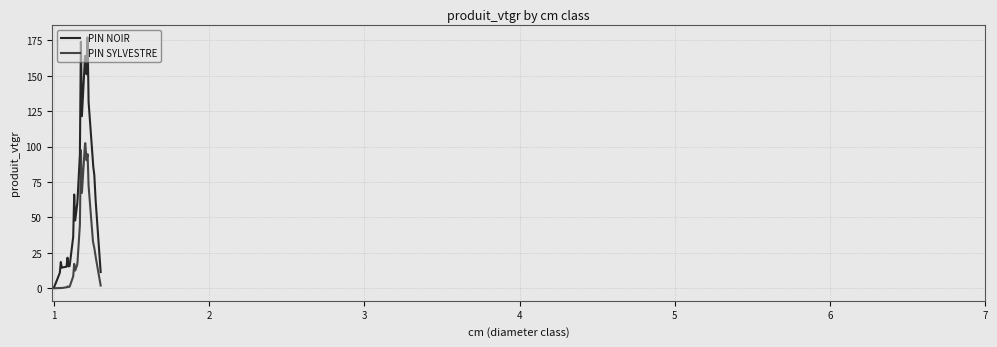

Which series has the largest range (max minus min)?

PIN NOIR